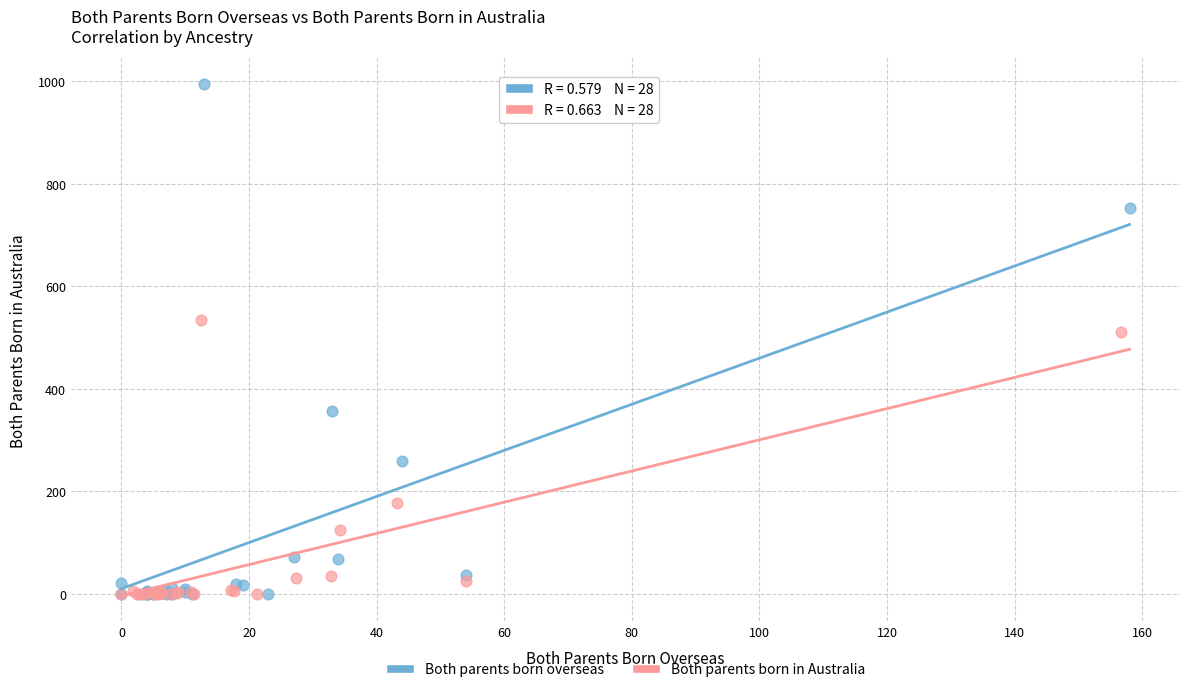

Which series has the widest spread of Y values?

Both parents born overseas